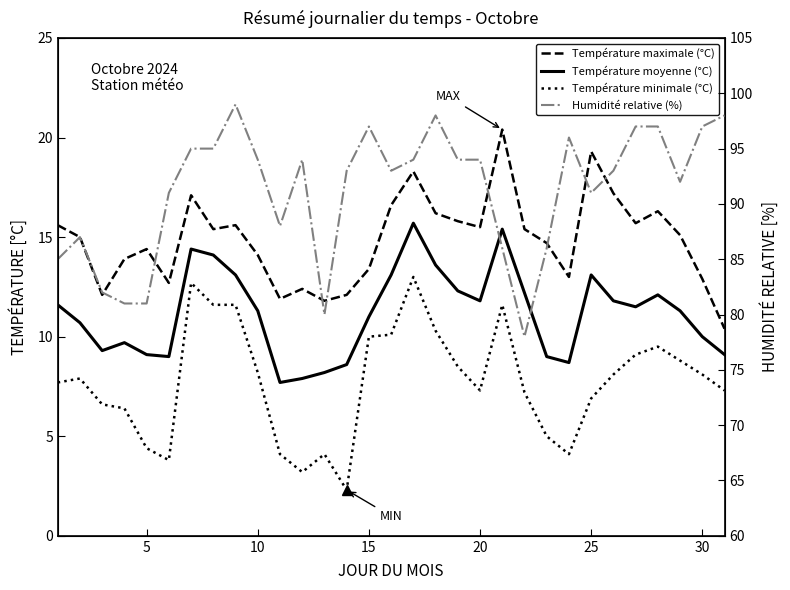

The Température maximale (°C) series shows 7.0 at 25. True or false?

False